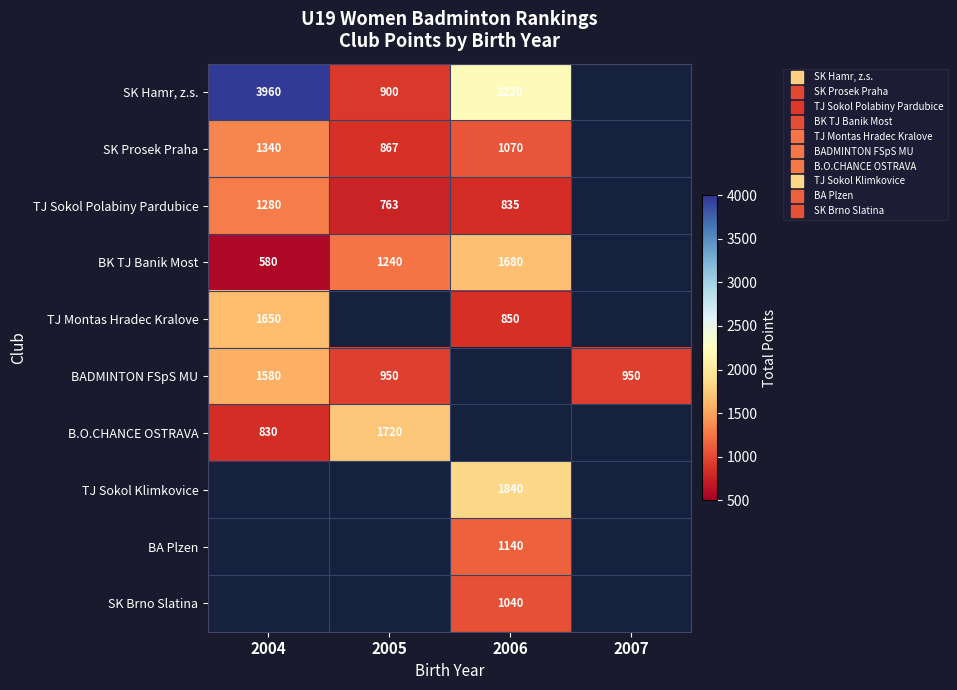

What is the highest value of the BK TJ Banik Most series?

1680